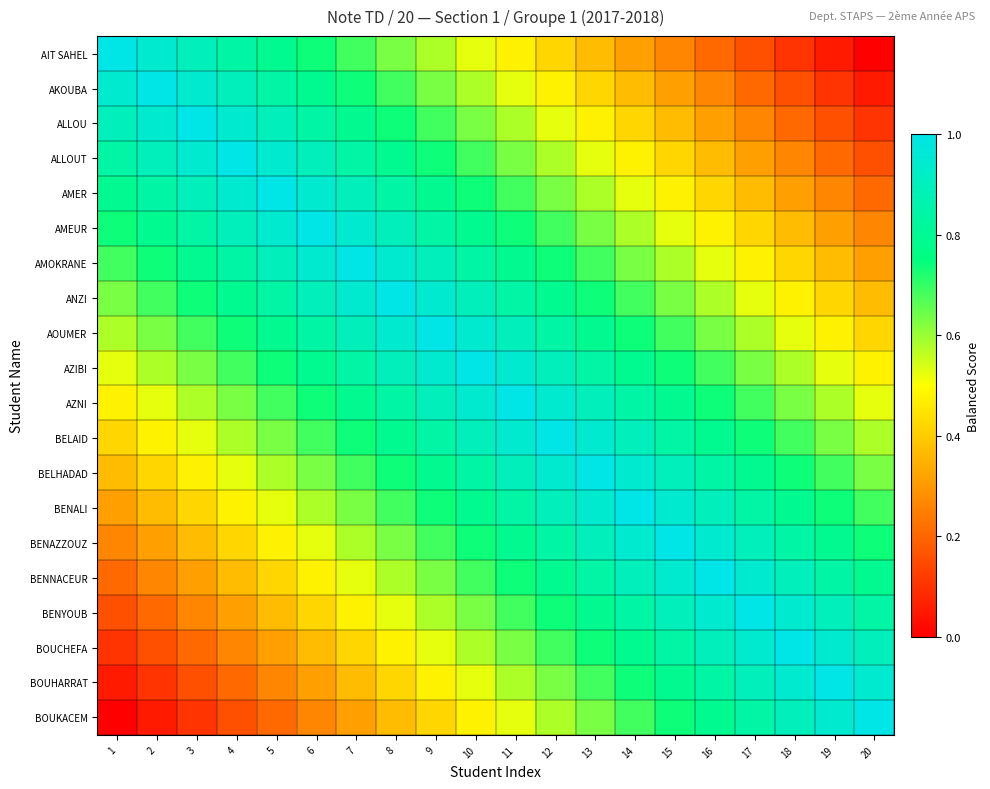

At how many categories does at least one series exceed 0?

20